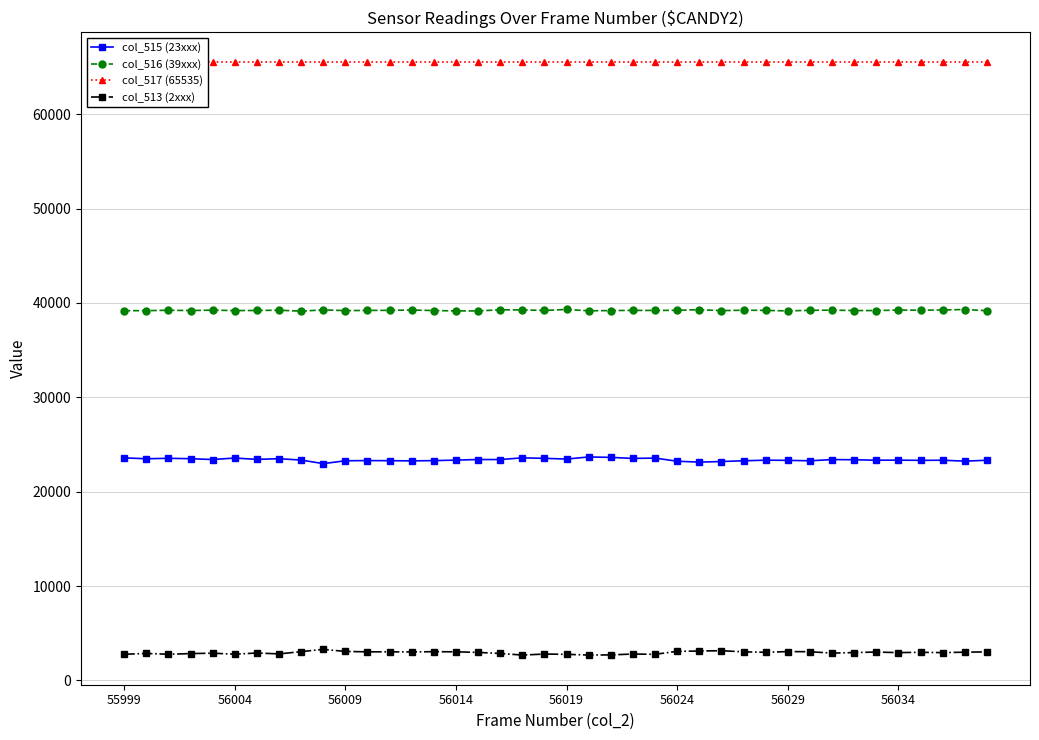

True or false: col_513 (2xxx) and col_515 (23xxx) cross at least once.

False